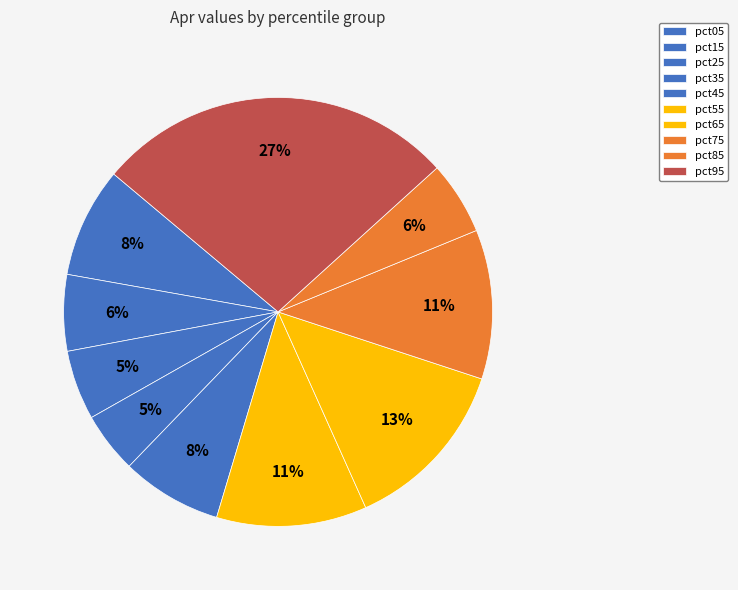

The pct15 slice represents 18% of the pie. True or false?

False